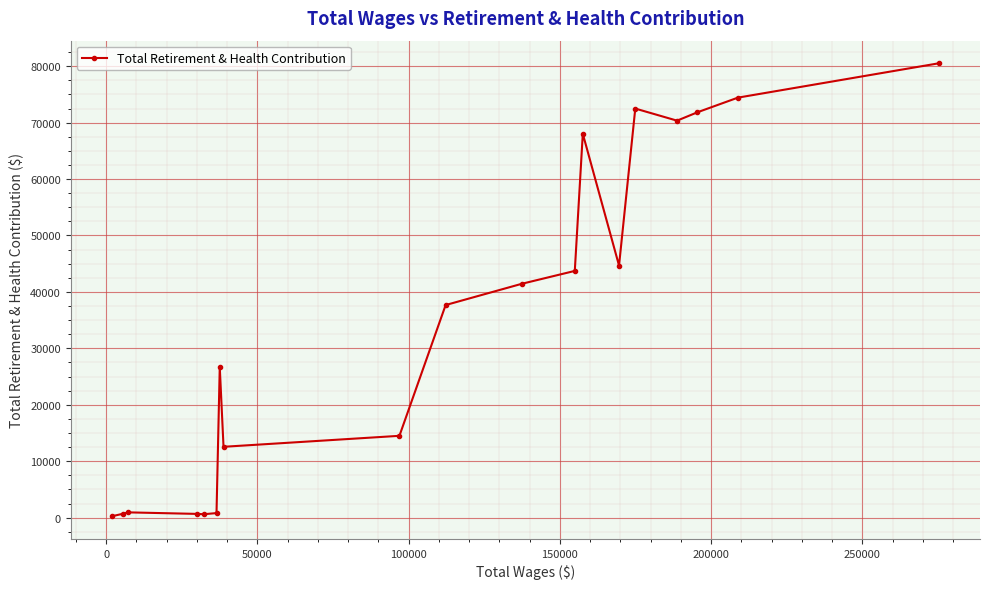

How many values are below 37671?

9